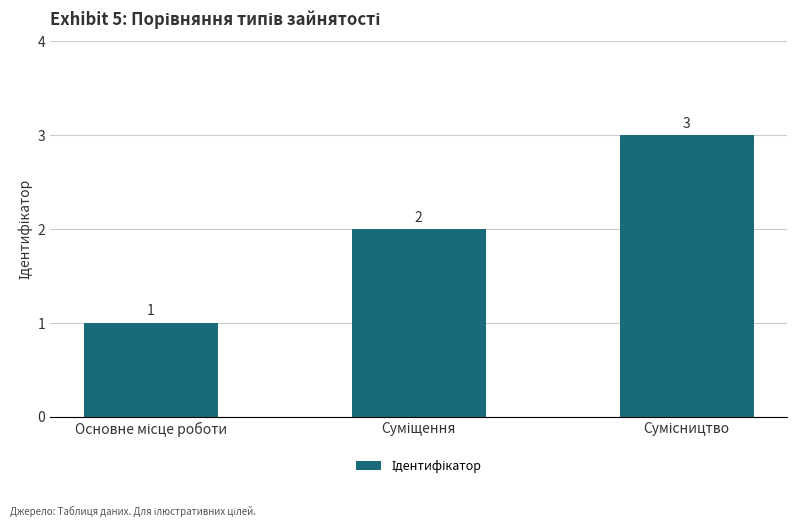

What is the sum of all values?

6